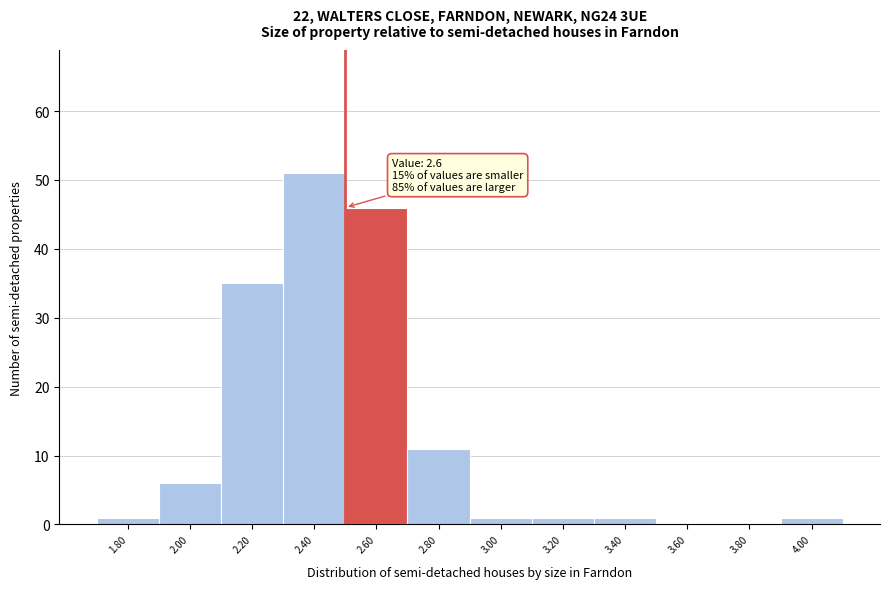

Reading right to left, extract all data points from this chart.

4.00=1	3.80=0	3.60=0	3.40=1	3.20=1	3.00=1	2.80=11	2.60=46	2.40=51	2.20=35	2.00=6	1.80=1